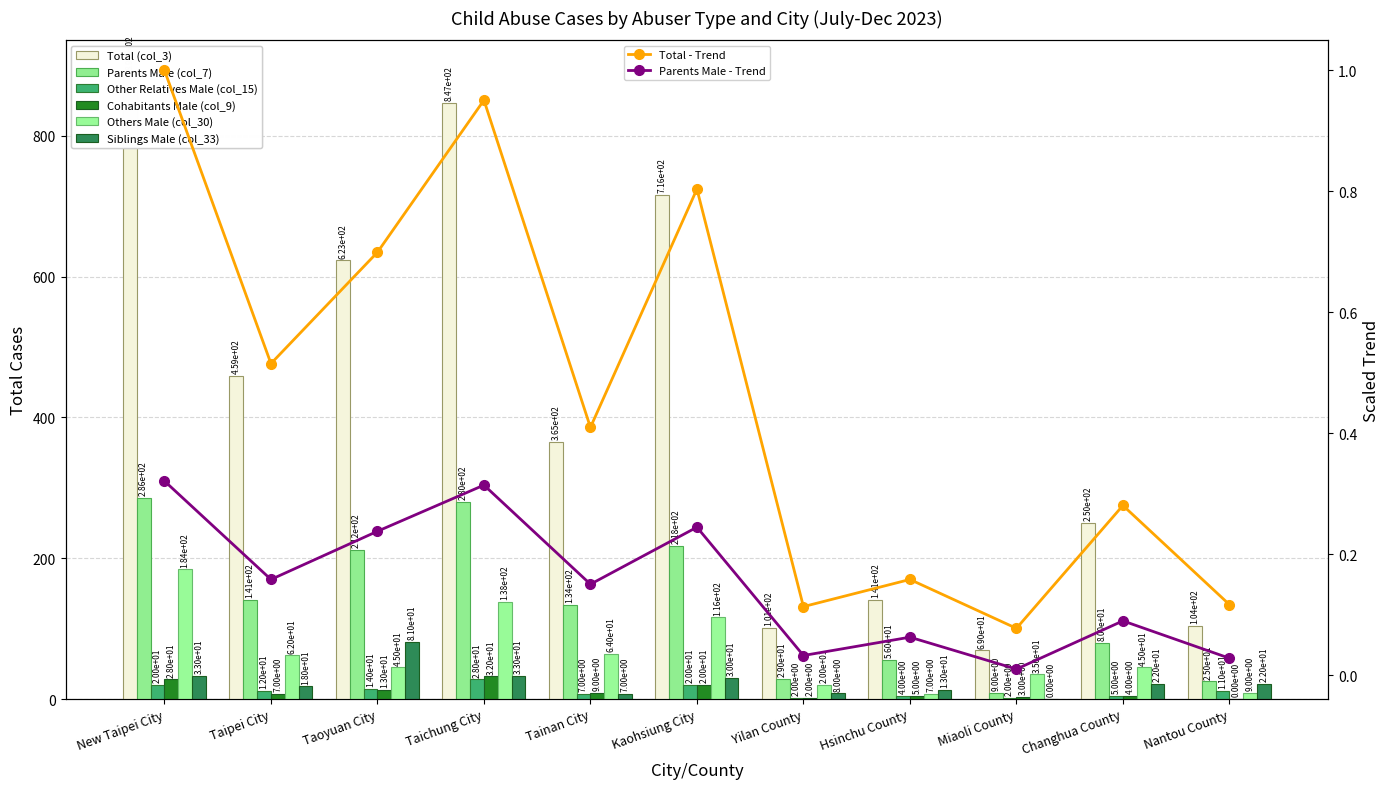

What position from the right is New Taipei City?

11